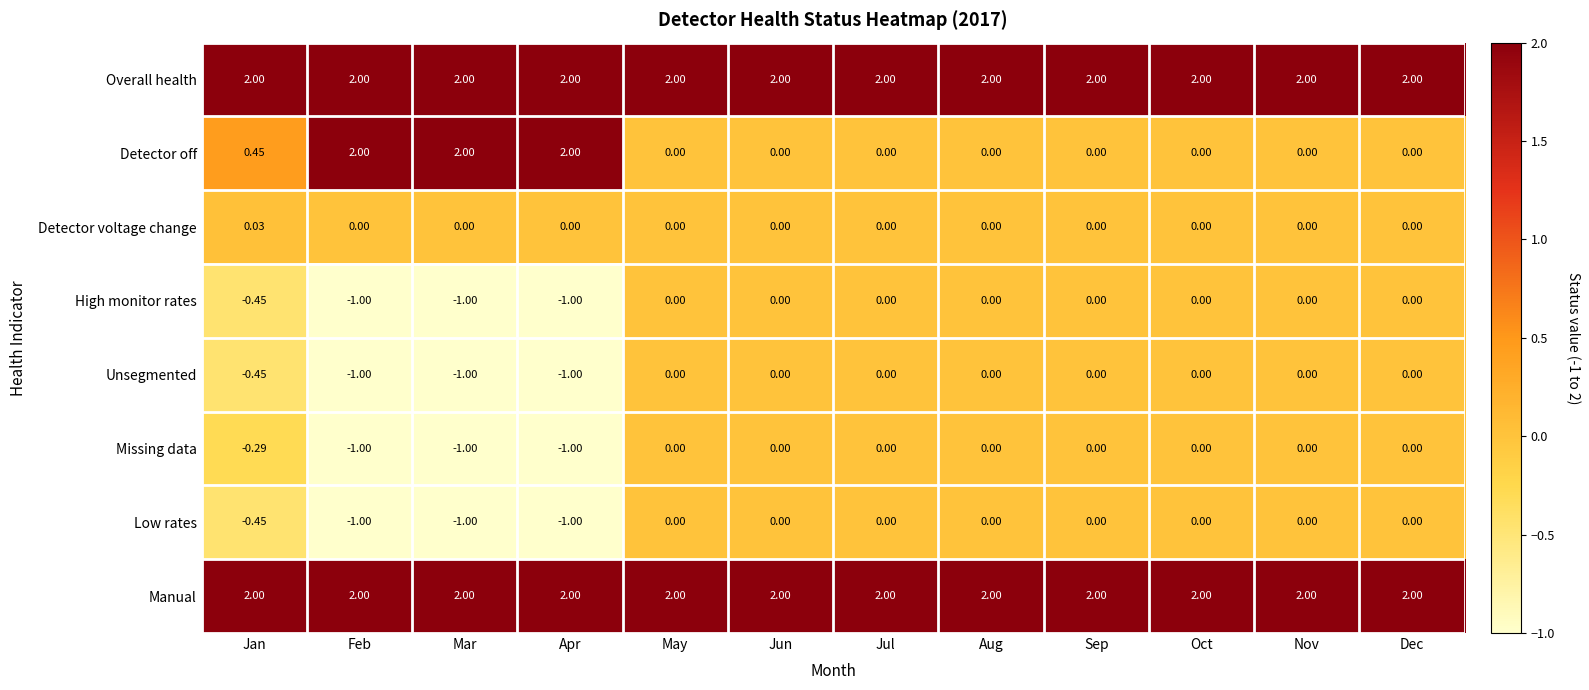

Between Mar and Nov, which series saw the biggest shift?

Detector off